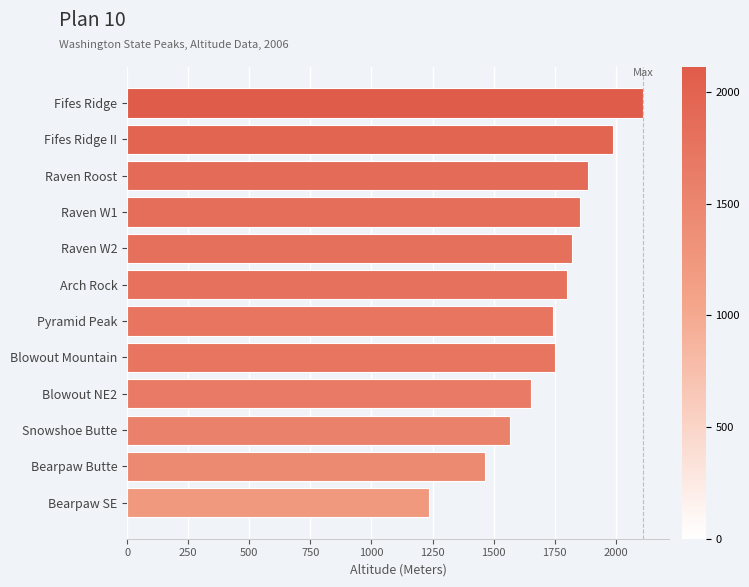

What is the minimum value shown in the chart?

1237